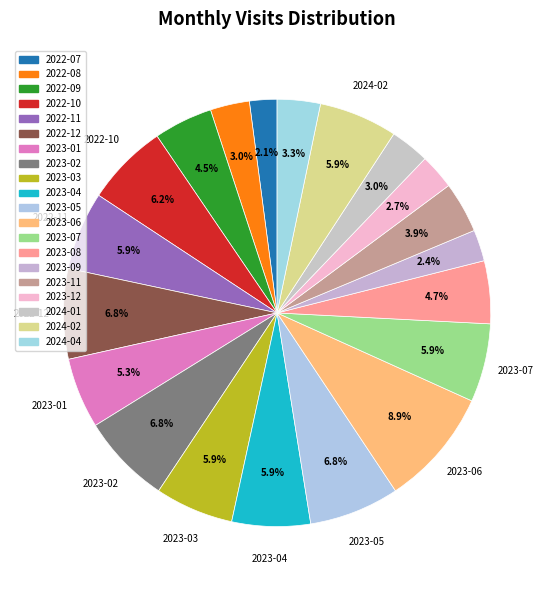

Combined, what portion of the pie is 2024-04 and 2023-01?

8.6%